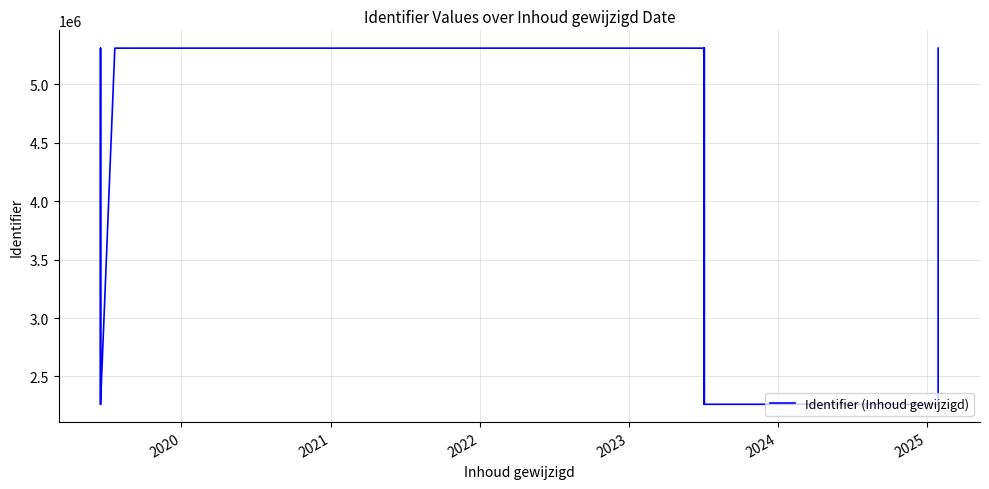

The value at 2023 is 1804235. True or false?

False